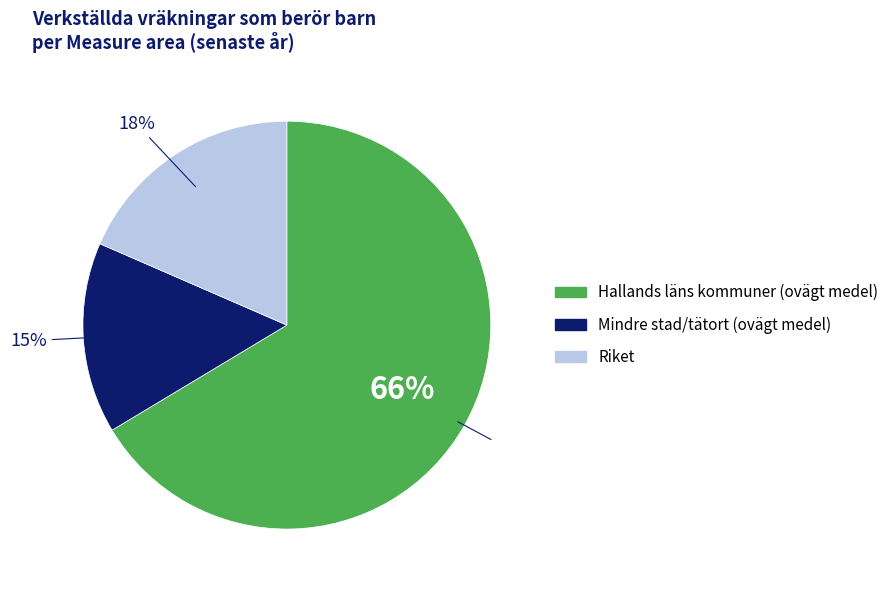

How many segments does this pie chart have?

3